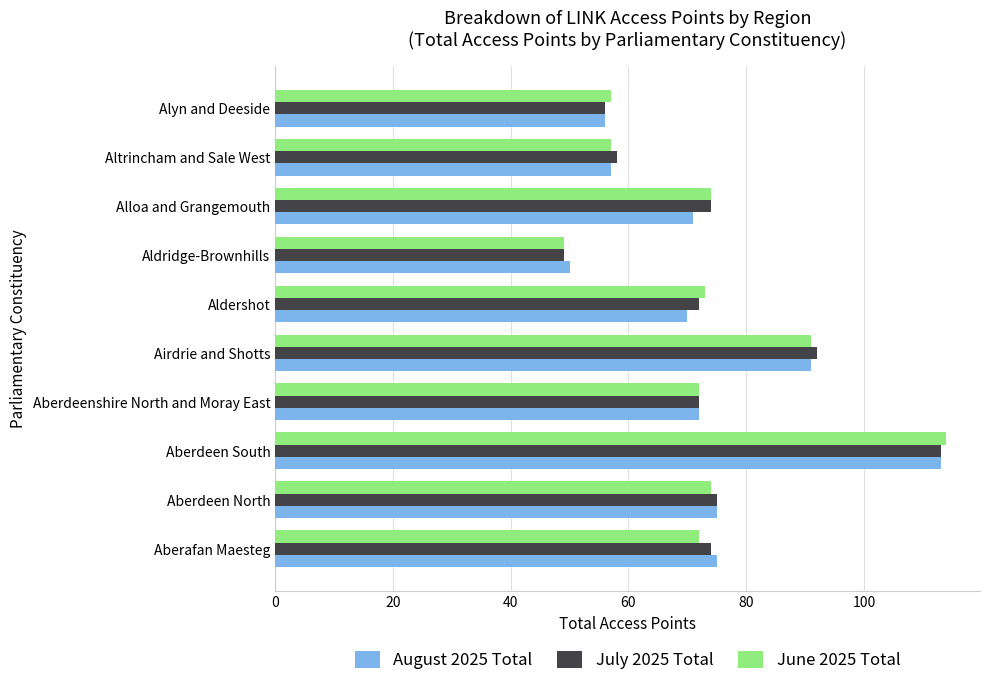

Which category has the highest value in the August 2025 Total series?

Aberdeen South